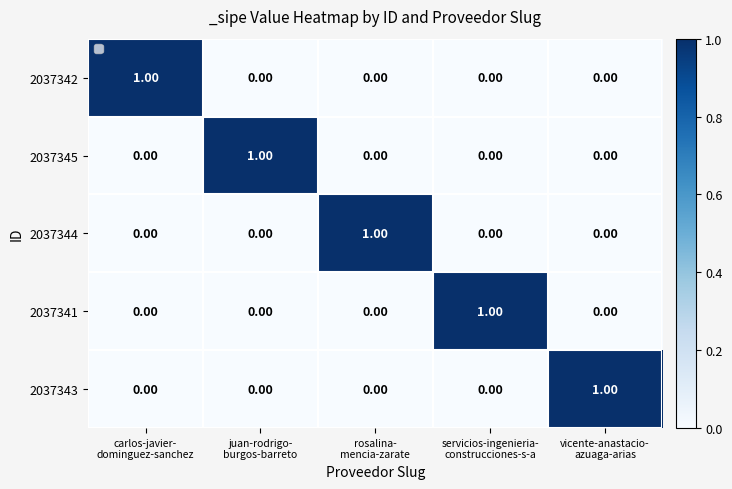

What is the total value across all series at vicente-anastacio-
azuaga-arias?

1